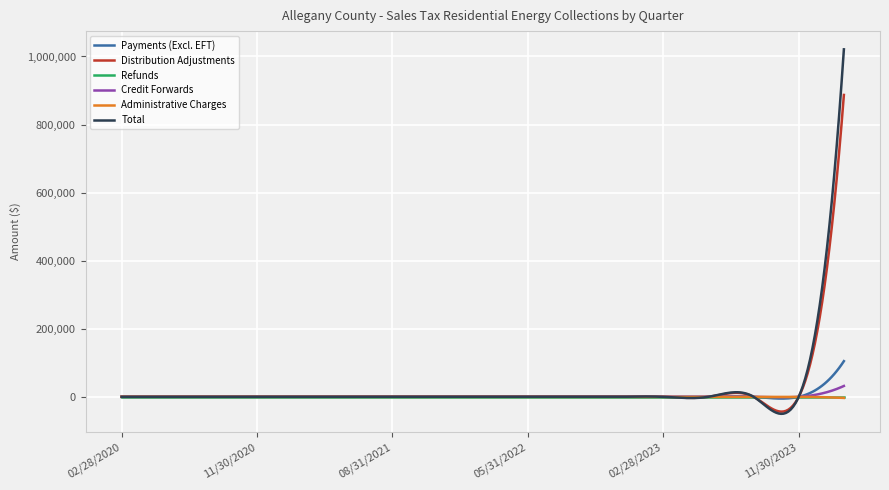

Which series has the largest range (max minus min)?

Total